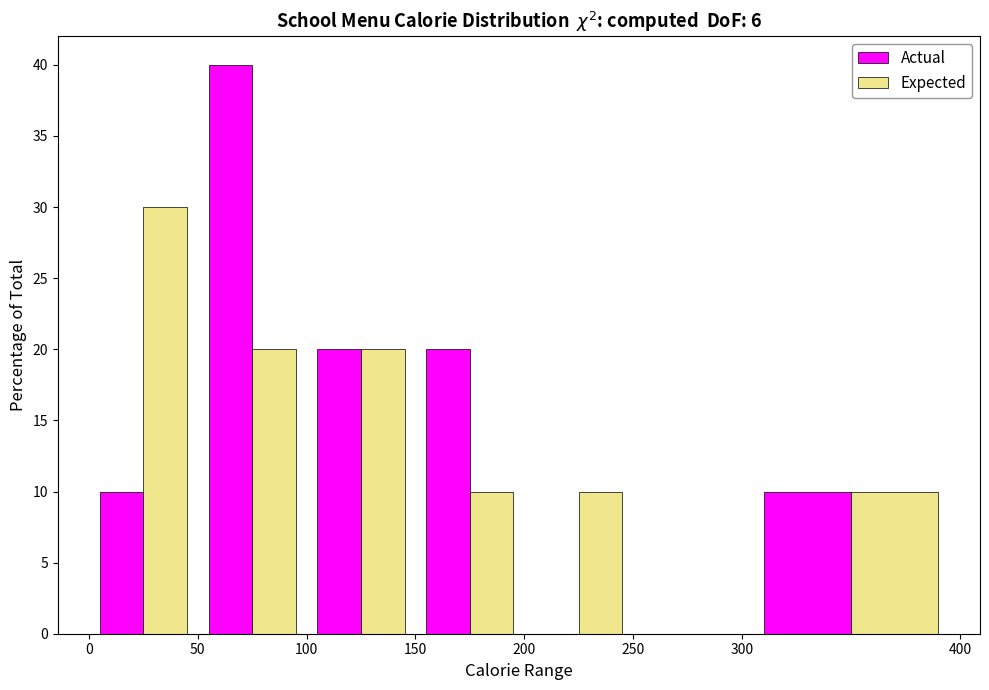

Reading left to right, list every range on the x-axis with the height of the bar of each series over it. The values are not printed on the chart, so give them approximately, as read against the axis.

0 to 50: Actual=10	Expected=30
50 to 100: Actual=40	Expected=20
100 to 150: Actual=20	Expected=20
150 to 200: Actual=20	Expected=10
200 to 250: Actual=0	Expected=10
250 to 300: Actual=0	Expected=0
300 to 400: Actual=10	Expected=10